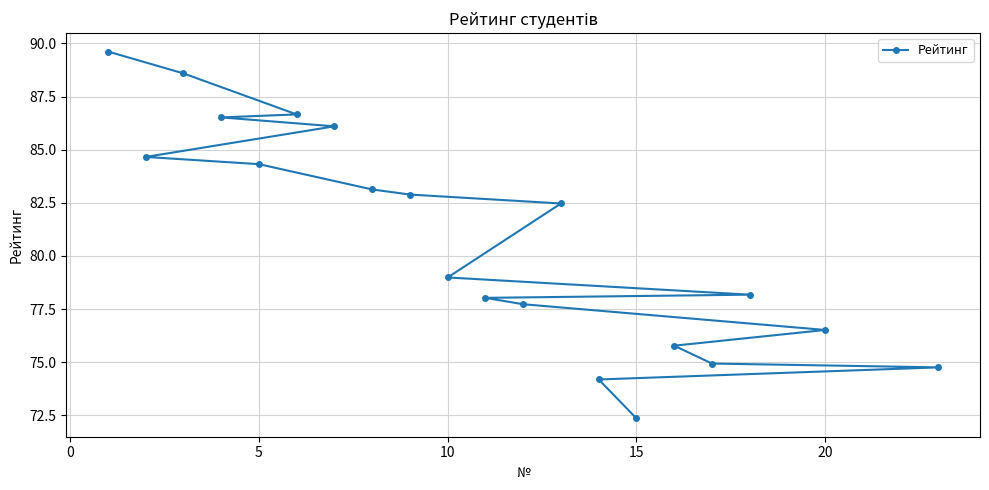

Which label corresponds to the smallest value in the chart?

15